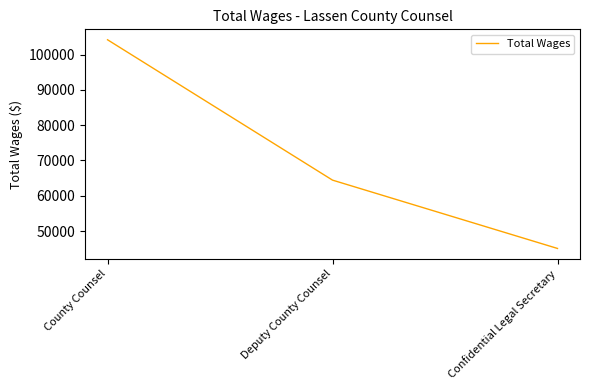

Between County Counsel and Deputy County Counsel, which is larger?

County Counsel